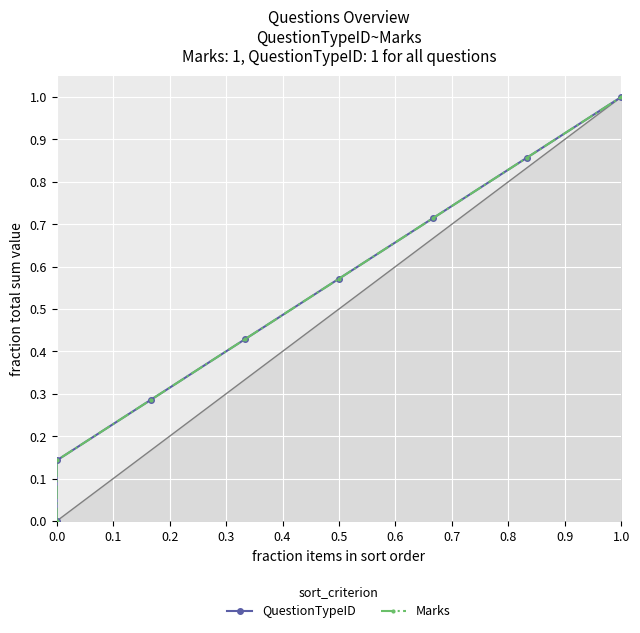

True or false: QuestionTypeID and Marks cross at least once.

False